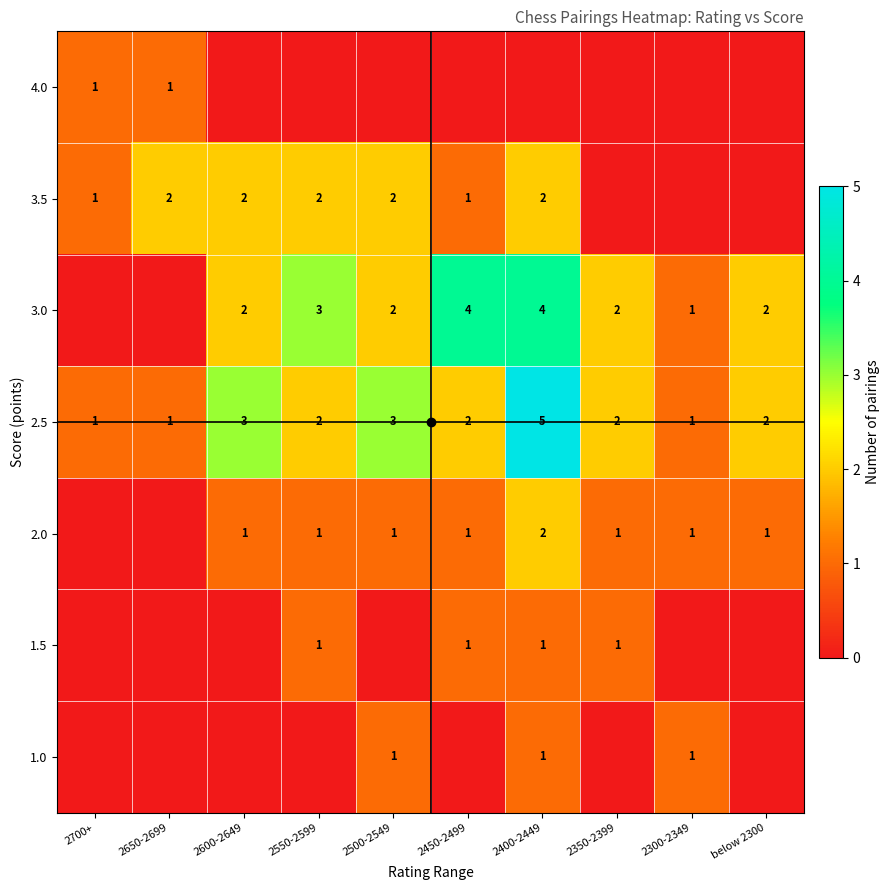

Is it true that 2.0 equals 2 at below 2300?

False